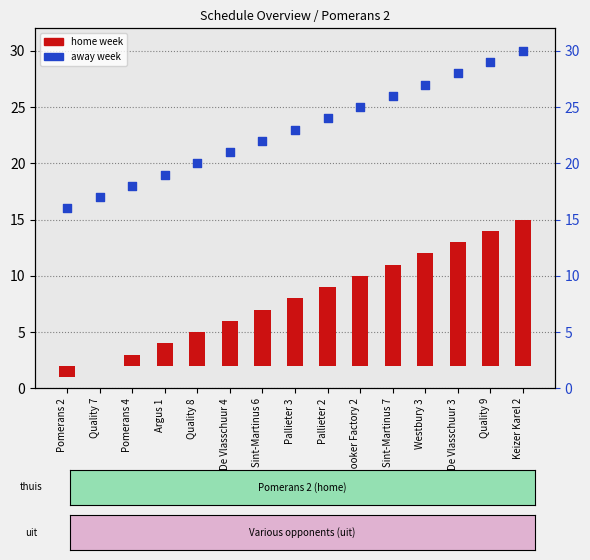

At which category is the sum across all series the highest?

Keizer Karel 2